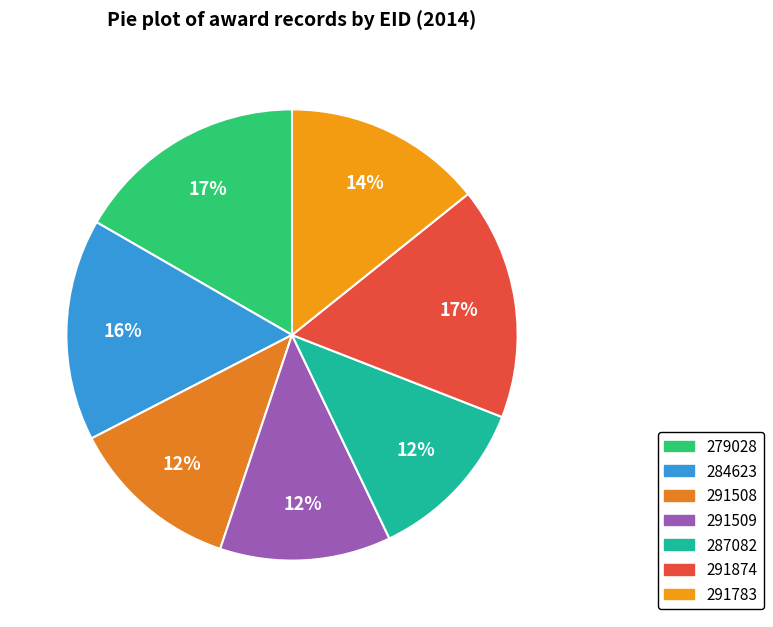

To the nearest percent, what is the difference between the largest and smallest slice percentages?

5%